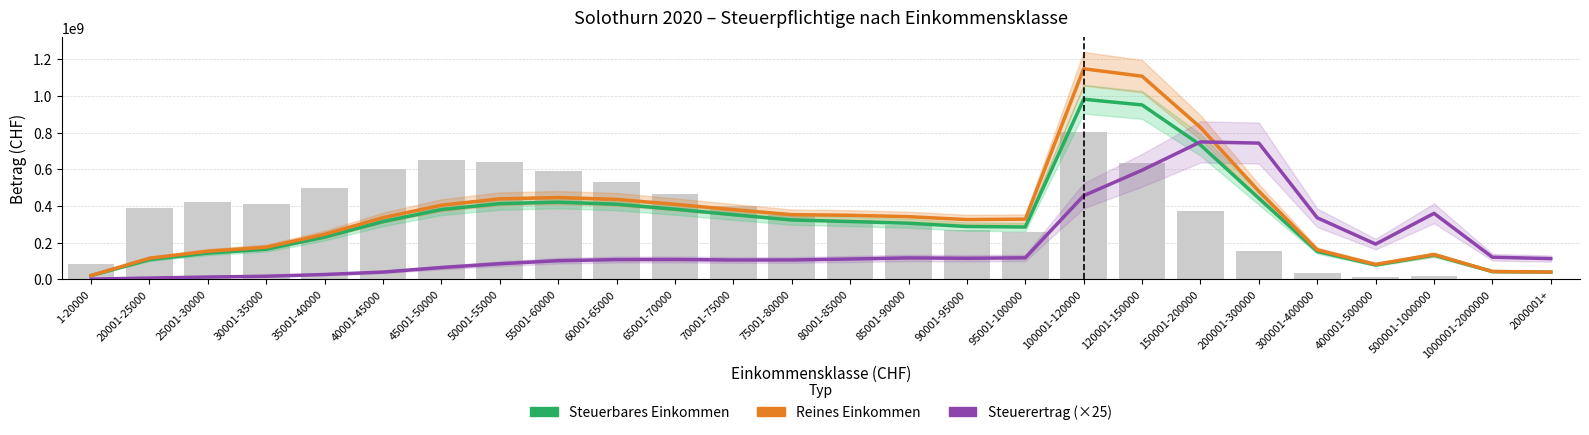

What is the value of the Steuerertrag (×25) bar at the 25th from the left?

120247275